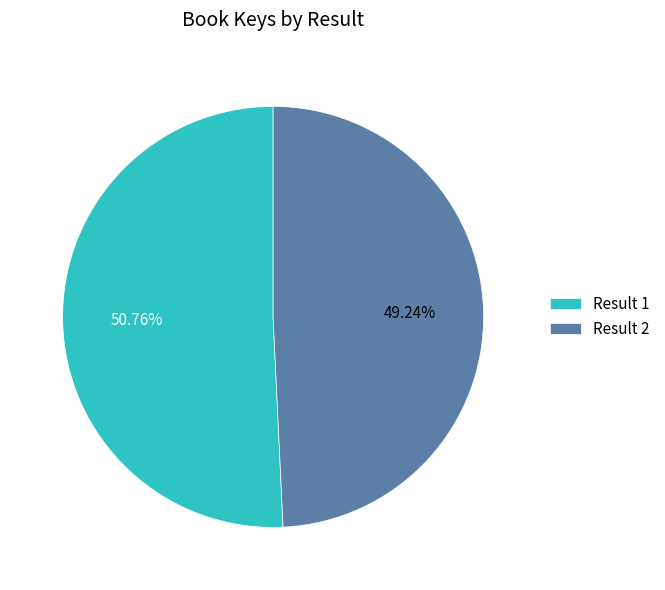

To the nearest percent, what is the average slice percentage?

50%